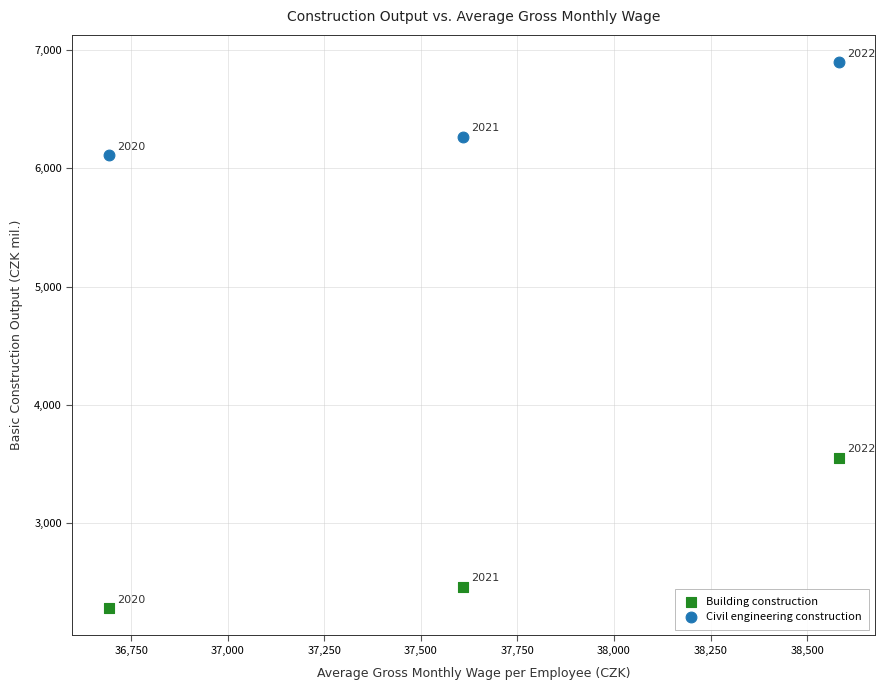

Which series reaches the maximum Y coordinate?

Civil engineering construction